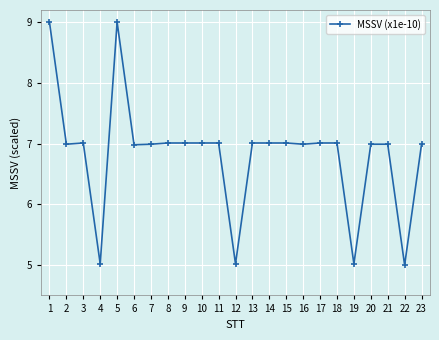

What is the value of the 12th point from the left?

5.0